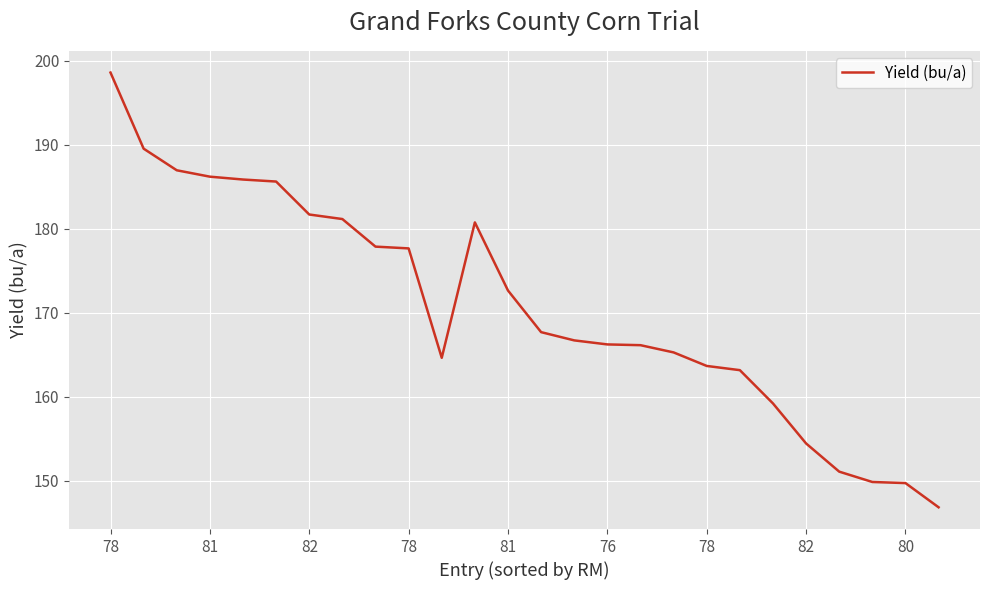

What is the difference between the maximum and minimum values?

51.7